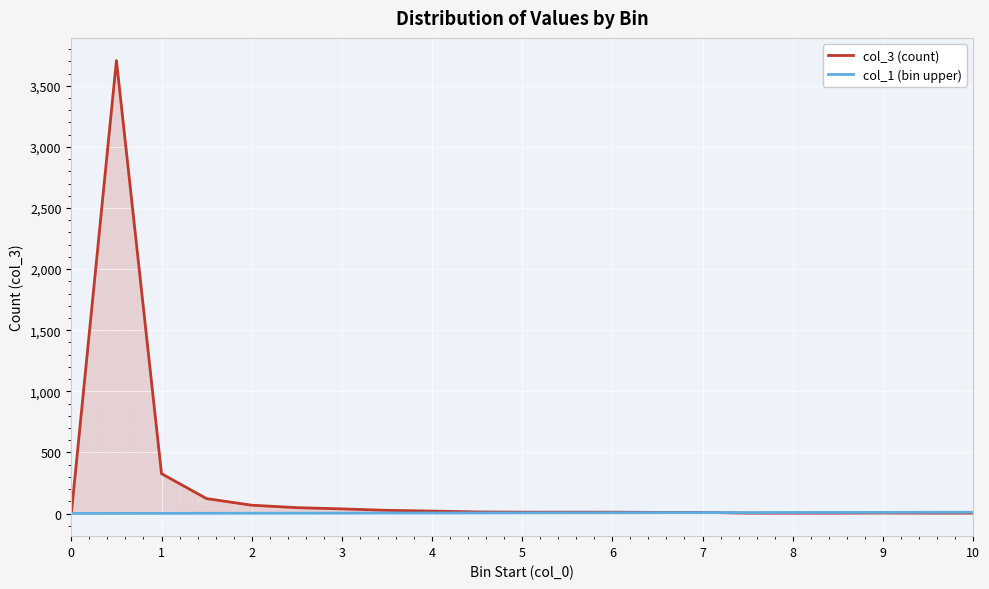

After their last crossing, which series has the higher values: col_3 (count) or col_1 (bin upper)?

col_1 (bin upper)